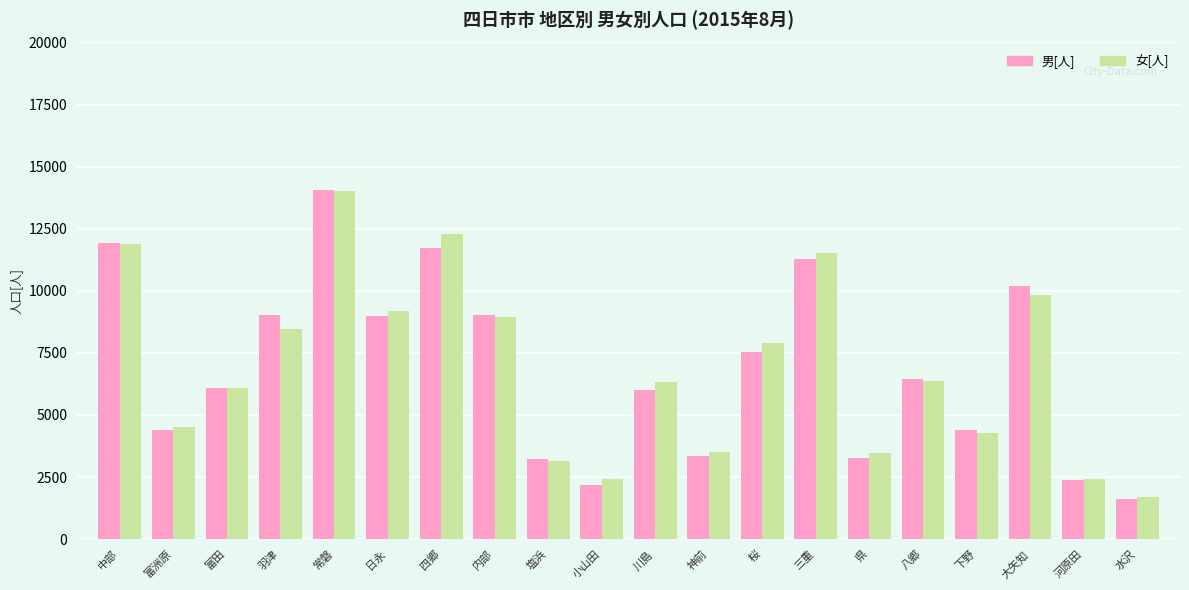

Which series has the widest spread of values?

男[人]